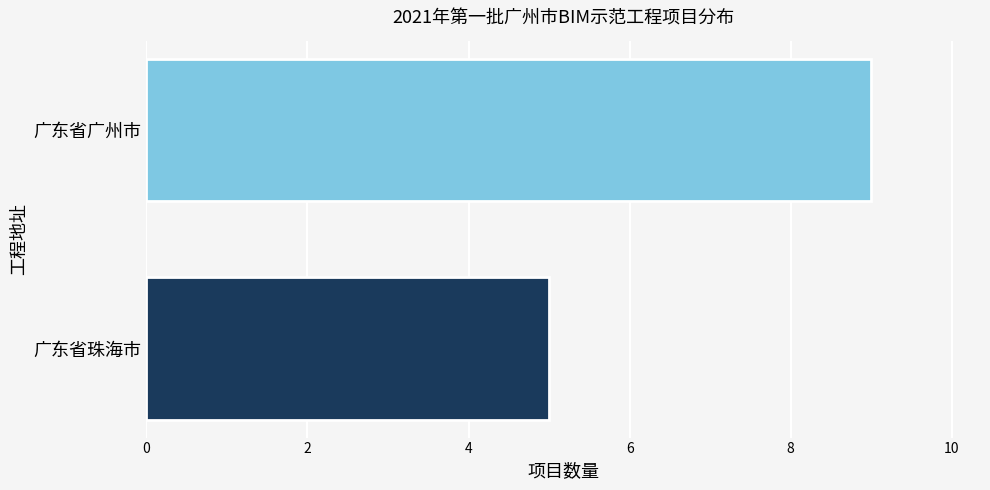

List the labels in order of value, largest first.

广东省广州市, 广东省珠海市